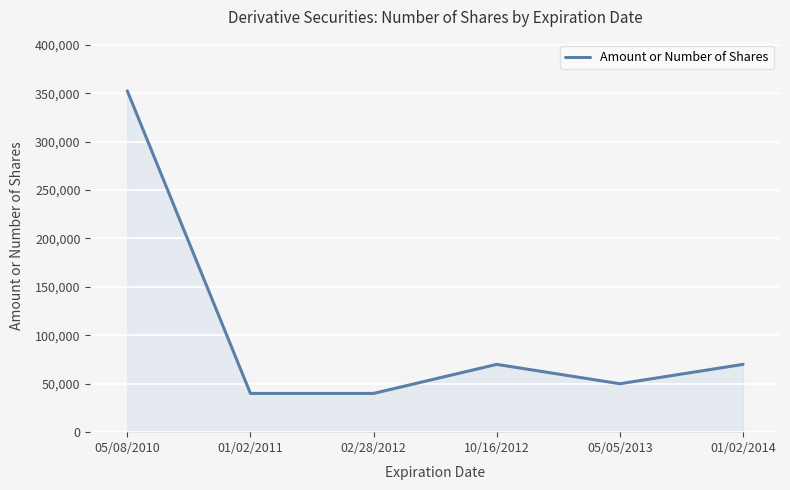

What is the change in value from 05/05/2013 to 01/02/2014?

+20000